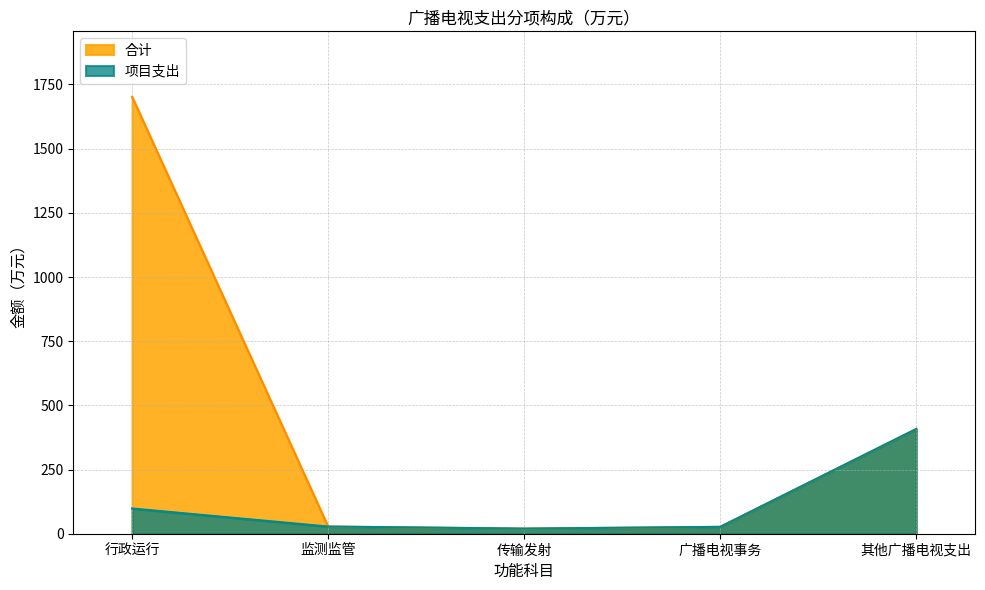

Rank the series at 其他广播电视支出 from highest to lowest value.

合计, 项目支出